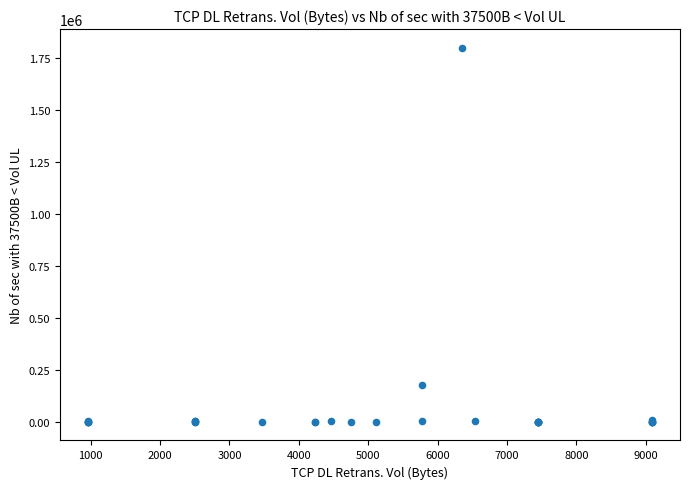

What Y value in the scatter plot is closest to 899035?

175290